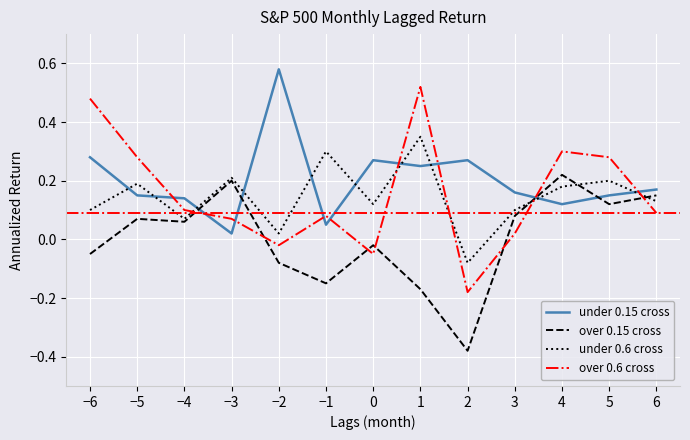

At which category does the chart reach its minimum across all series?

2